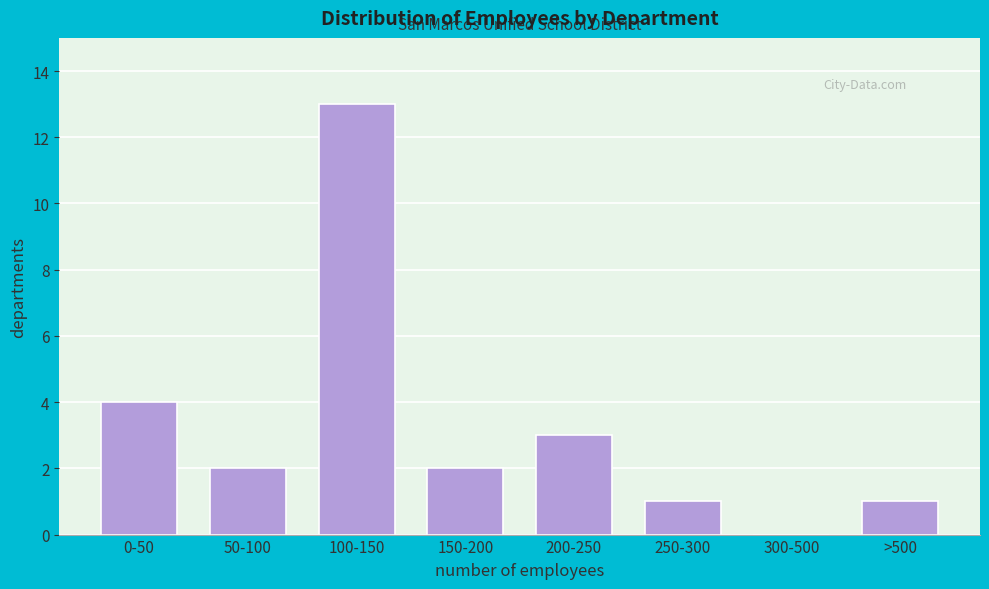

Reading left to right, what are all the values shown in this chart?

0-50=4	50-100=2	100-150=13	150-200=2	200-250=3	250-300=1	300-500=0	>500=1